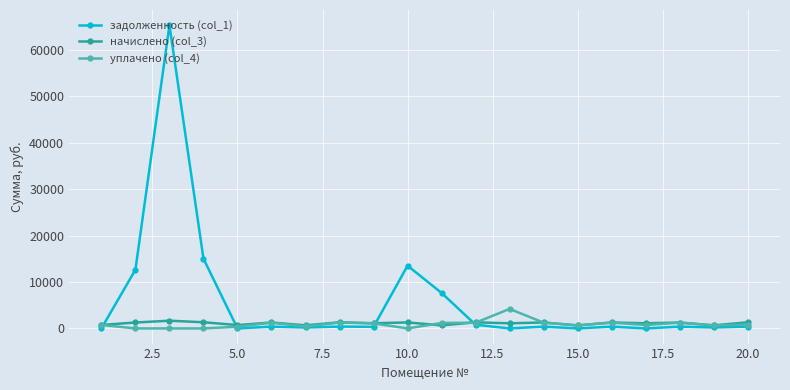

Which series has the widest spread of values?

задолженность (col_1)